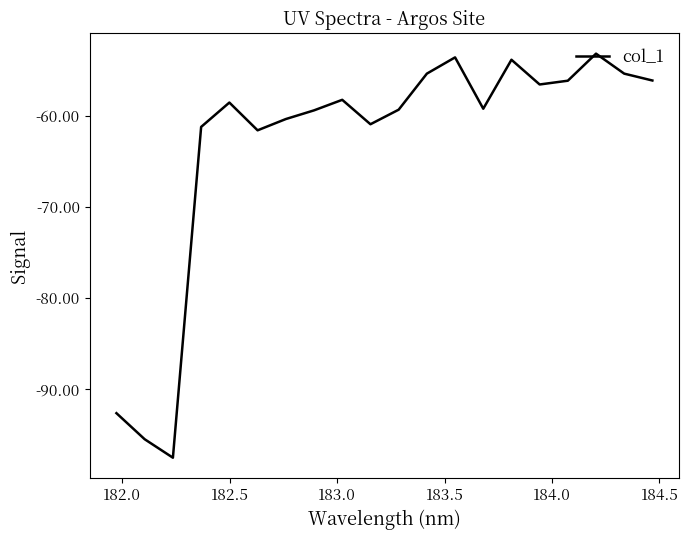

What is the smallest value displayed?

-97.5